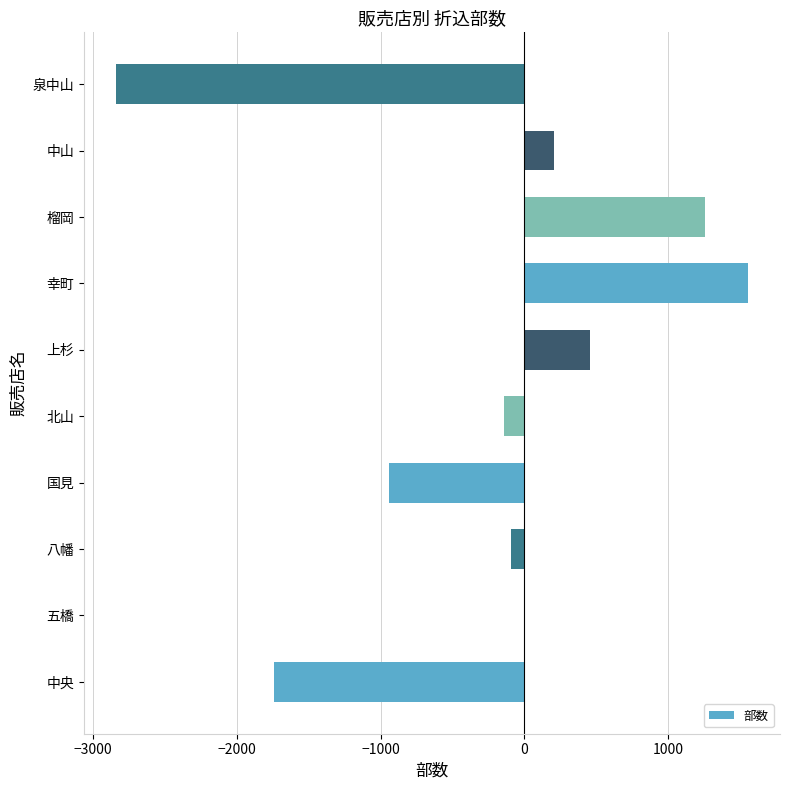

Reading bottom to top, what are all the values shown in this chart?

中央=-1742.5	五橋=7.5	八幡=-92.5	国見=-942.5	北山=-142.5	上杉=457.5	幸町=1557.5	榴岡=1257.5	中山=207.5	泉中山=-2842.5